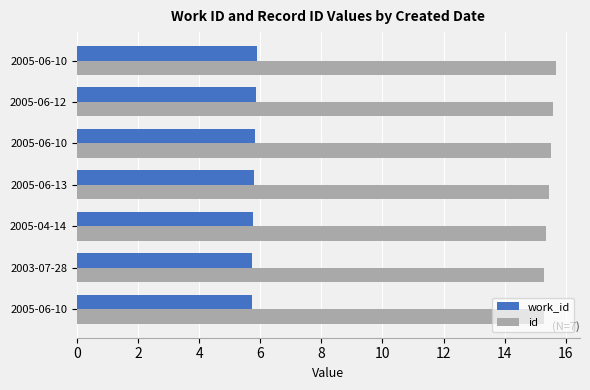

What is the difference between the maximum and minimum values in the work_id series?

0.2